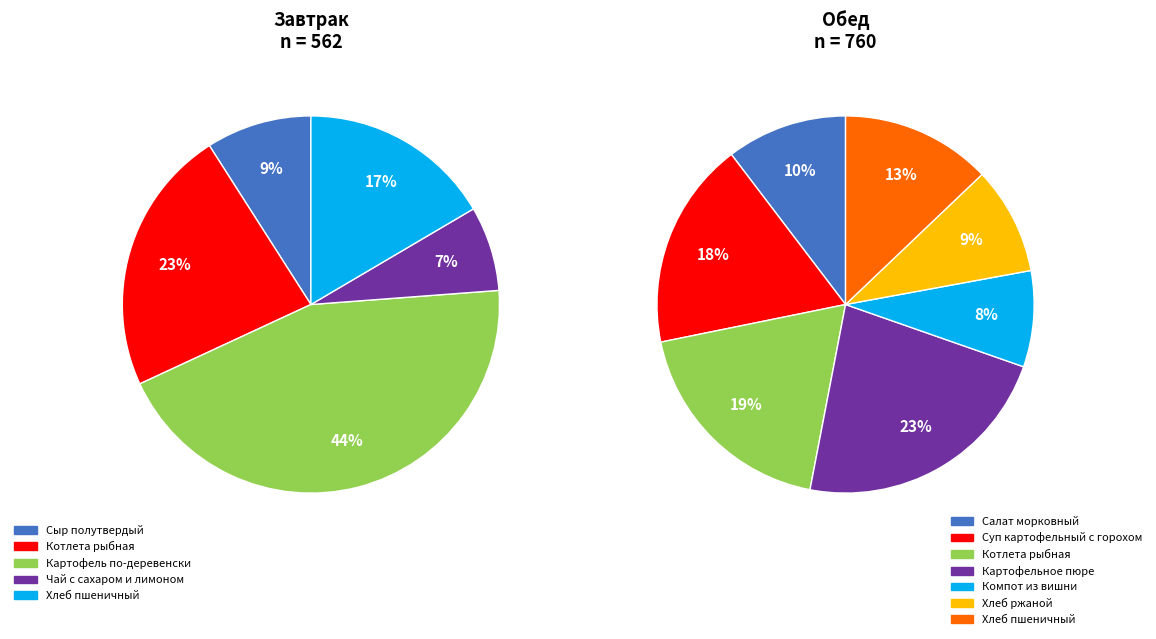

What is the change in value from Сыр полутвердый to Картофель по-деревенски?

+198.2